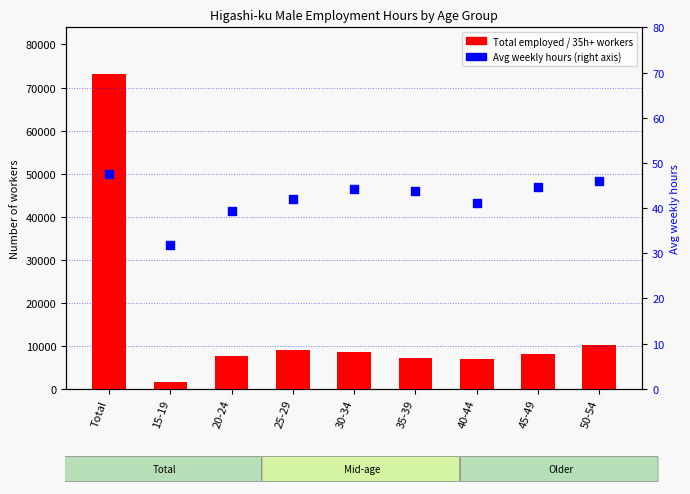

Is the value of 35h+ workers at 40-44 greater than the value of Total employed at 15-19?

Yes